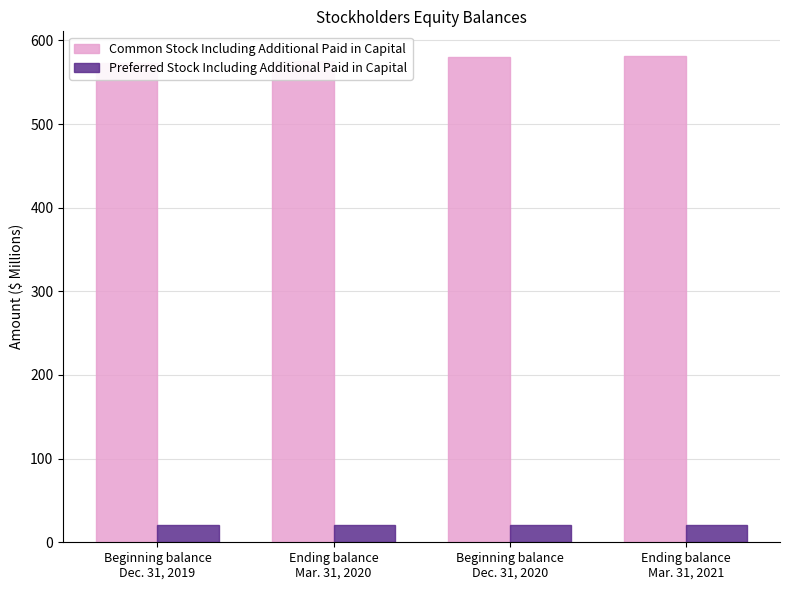

What is the spread (max minus min) of values at Beginning balance
Dec. 31, 2020?

559.4